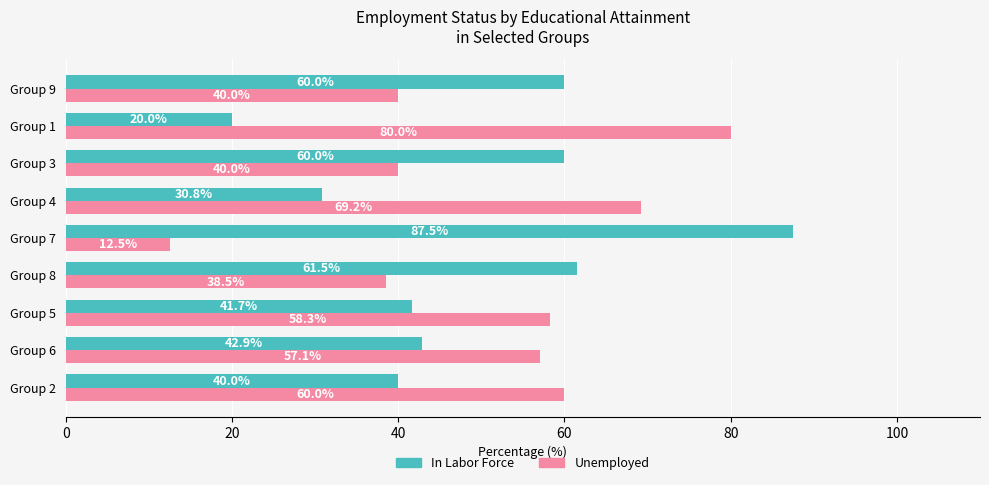

Count the number of categories in the chart.

9